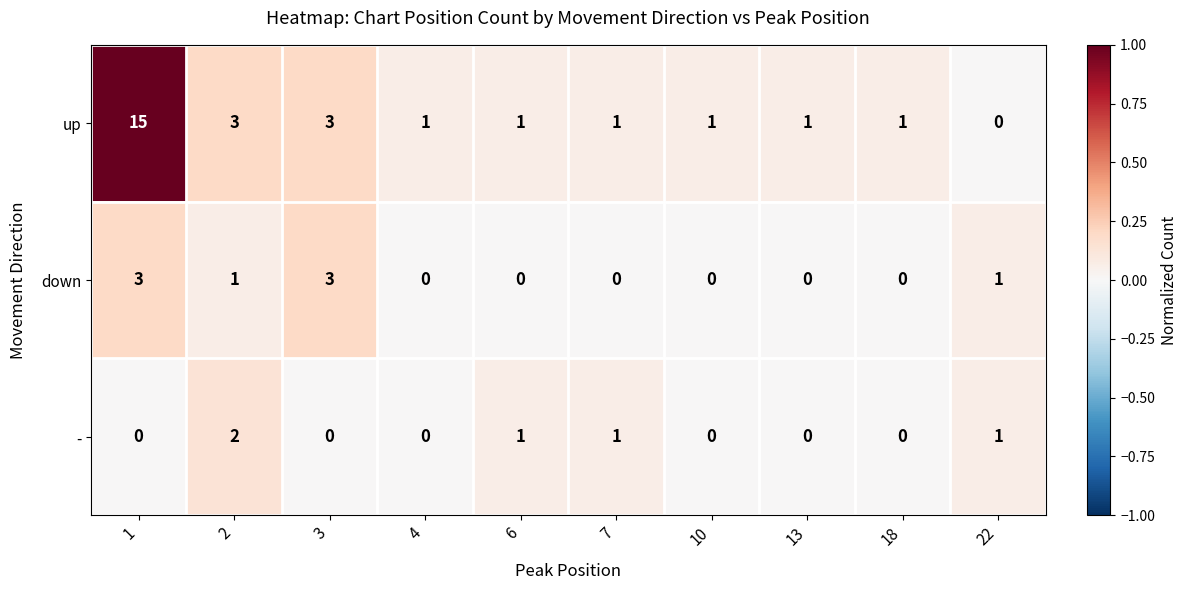

Which series changed the most between 1 and 7?

up